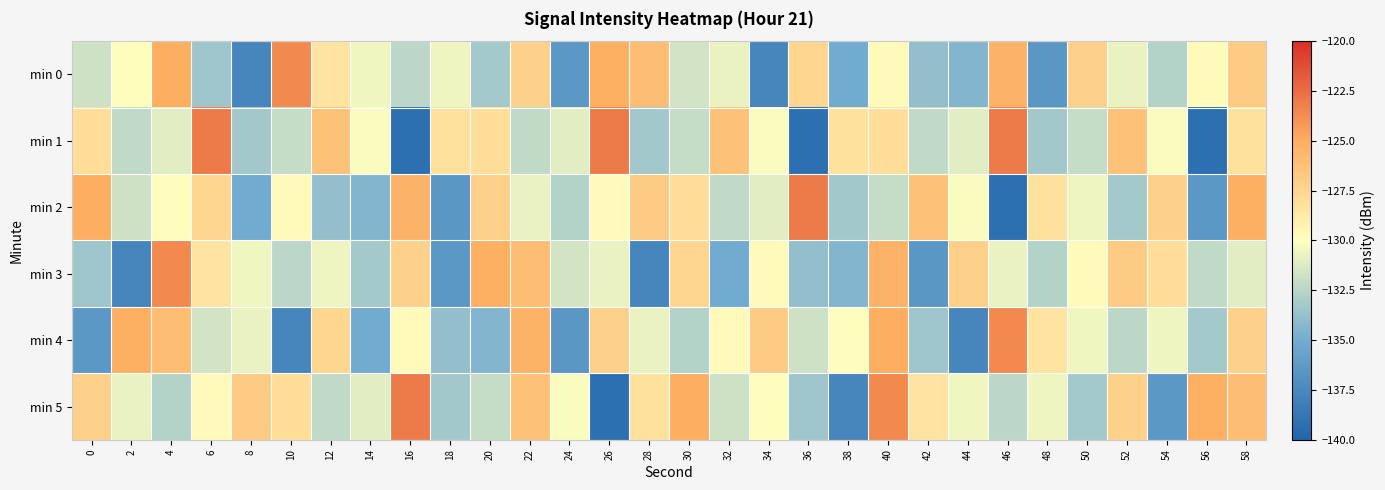

List the series in order of their peak value, lowest first.

min 0, min 3, min 4, min 1, min 2, min 5